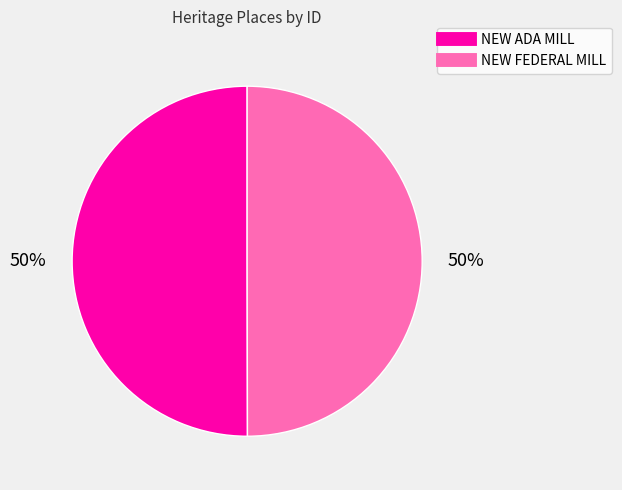

Count the number of slices in the pie.

2